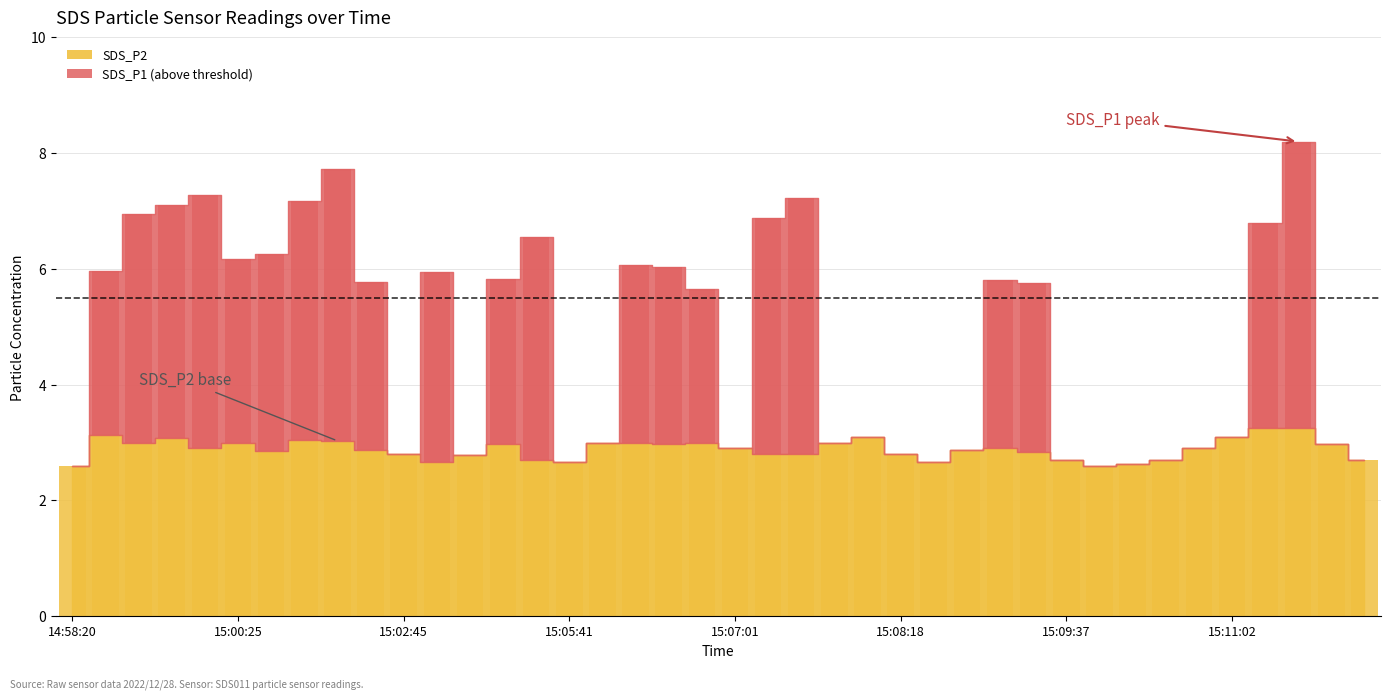

The chart shows a value of 3.0 at 15:05:58. True or false?

True